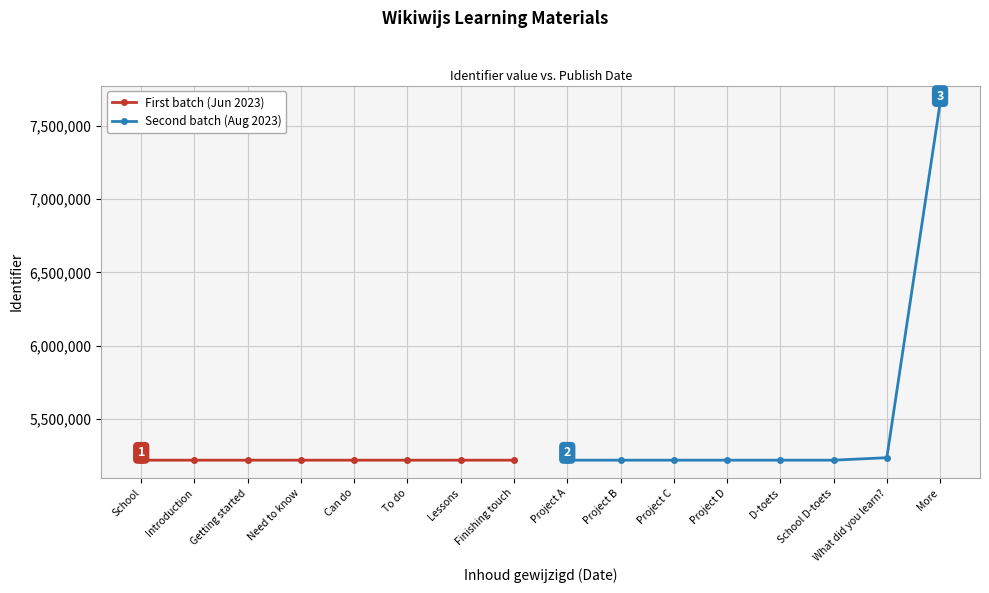

What is the value of the Second batch (Aug 2023) point at the 6th from the left?

5216356